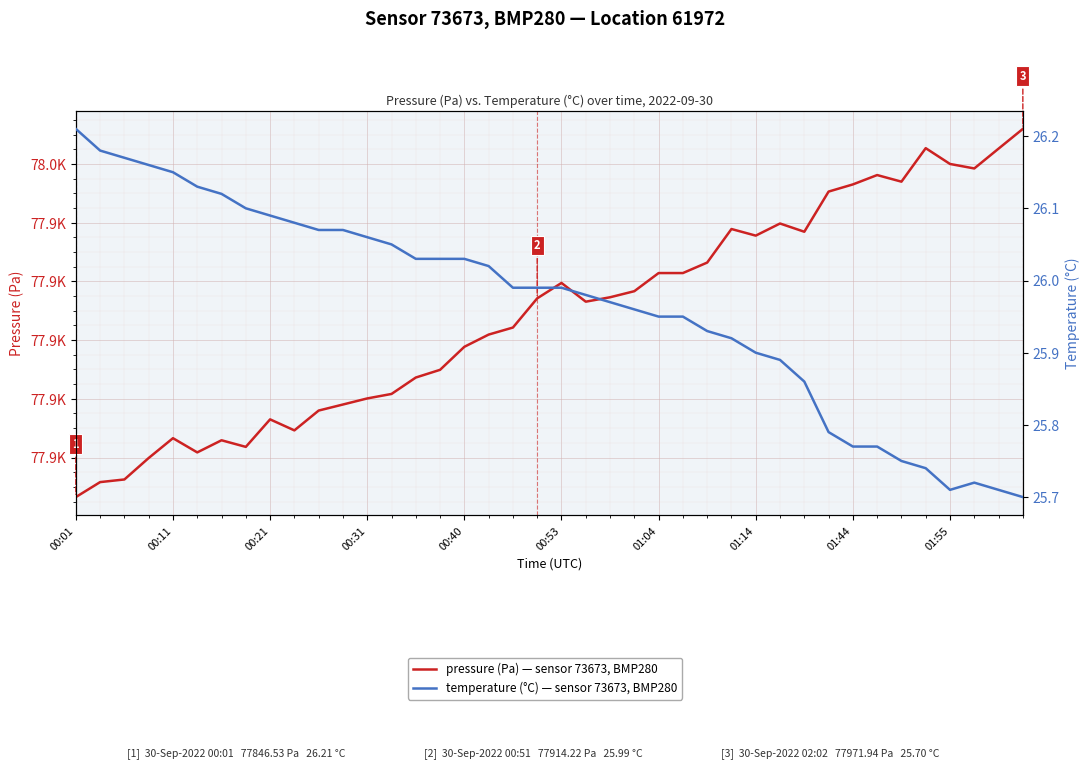

The temperature (°C) — sensor 73673, BMP280 series shows 15.5 at 00:21. True or false?

False